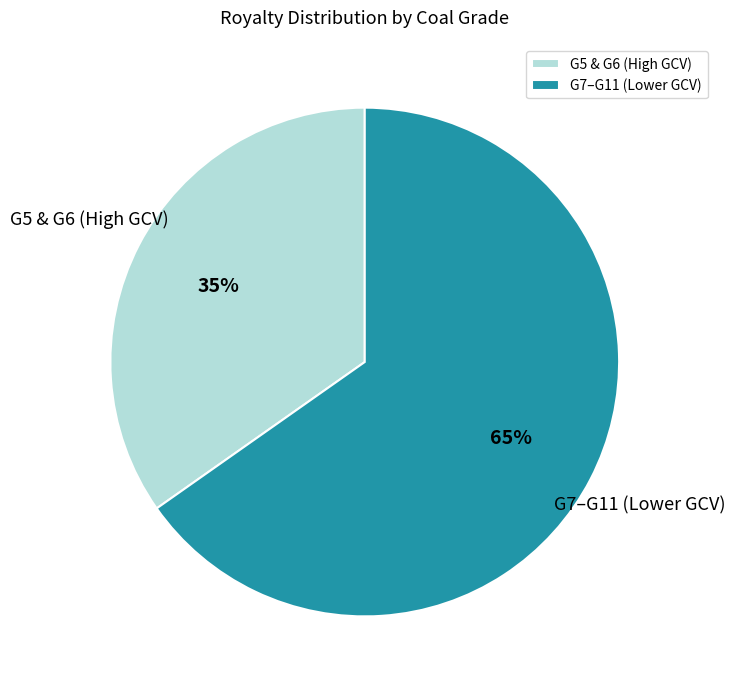

To the nearest percent, what percentage of the pie is G5 & G6 (High GCV)?

35%